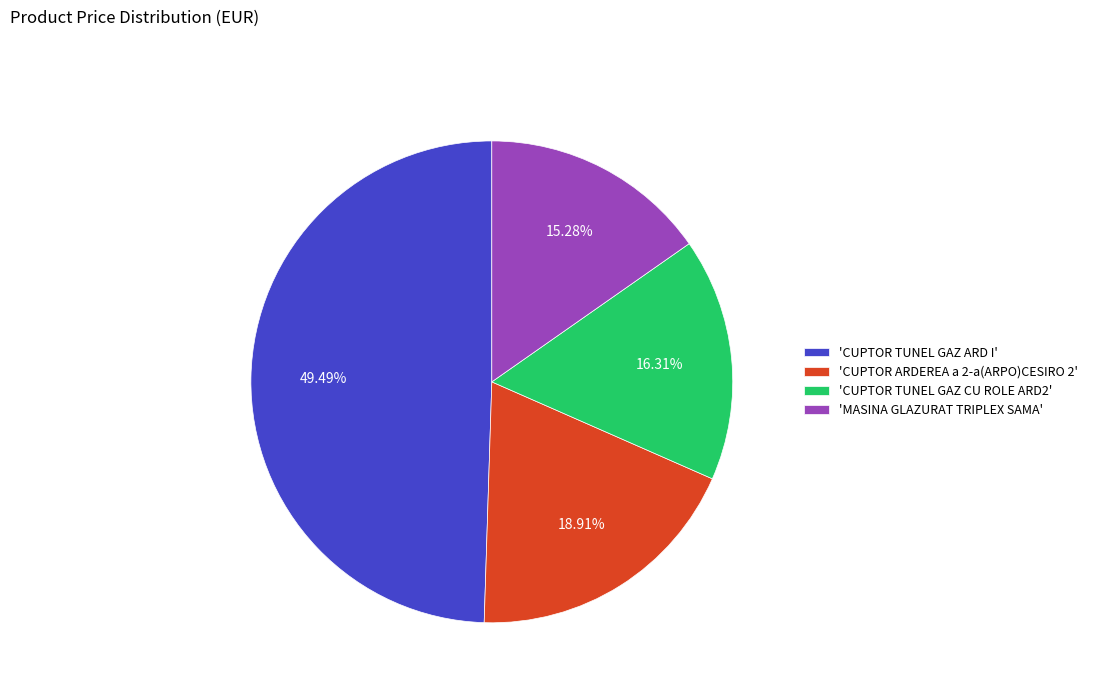

Rank the categories by value from lowest to highest.

'MASINA GLAZURAT TRIPLEX SAMA', 'CUPTOR TUNEL GAZ CU ROLE ARD2', 'CUPTOR ARDEREA a 2-a(ARPO)CESIRO 2', 'CUPTOR TUNEL GAZ ARD I'